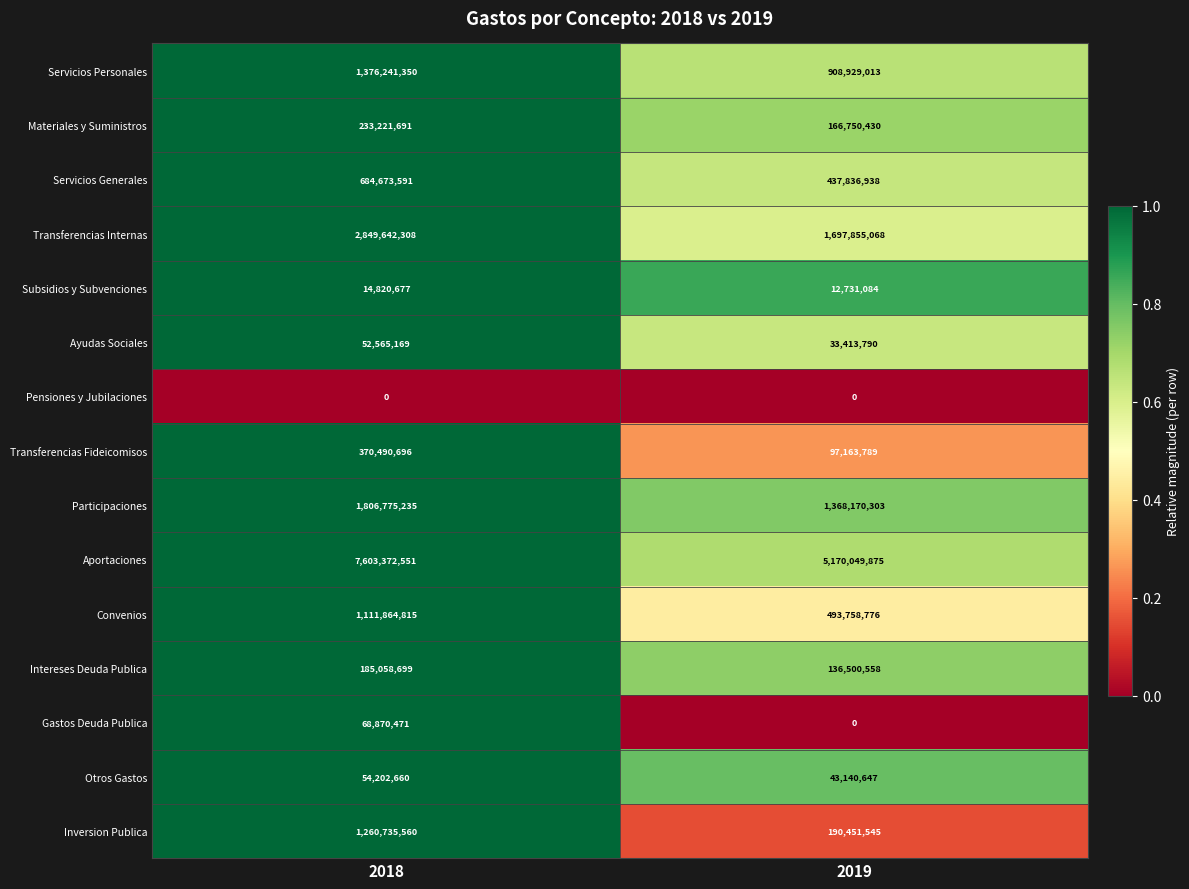

What is the total value across all series at 2018?

17672535473